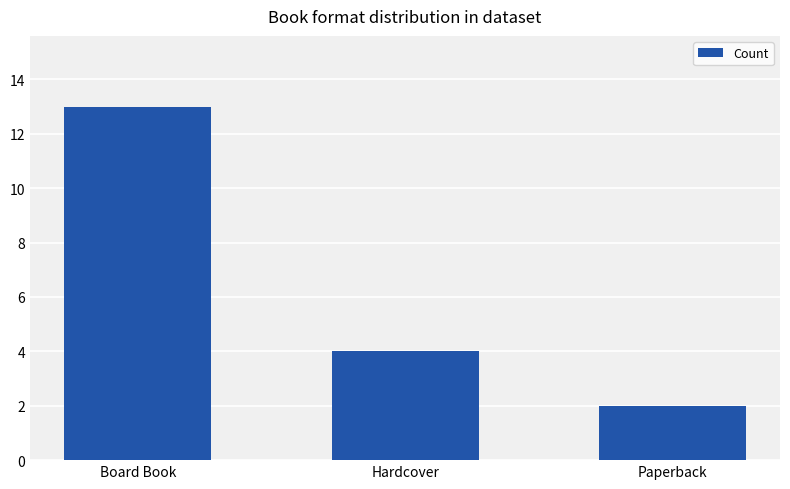

What is the average value?

6